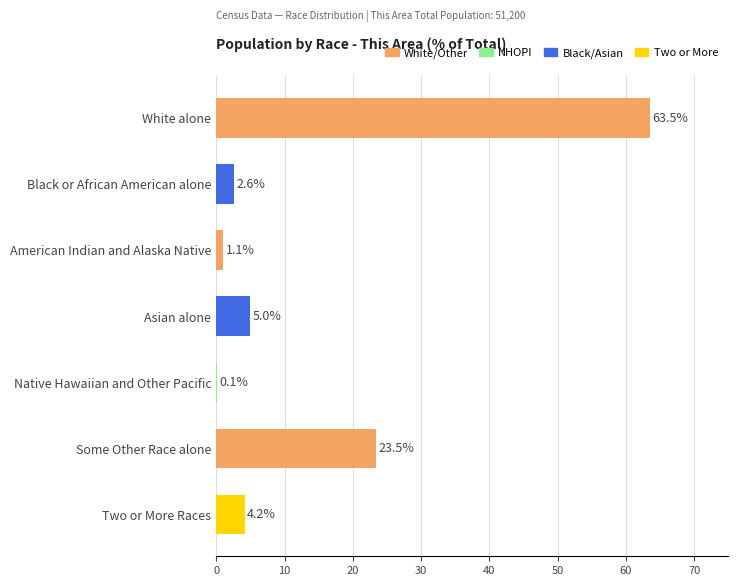

The chart shows a value of 63.5 at White alone. True or false?

True